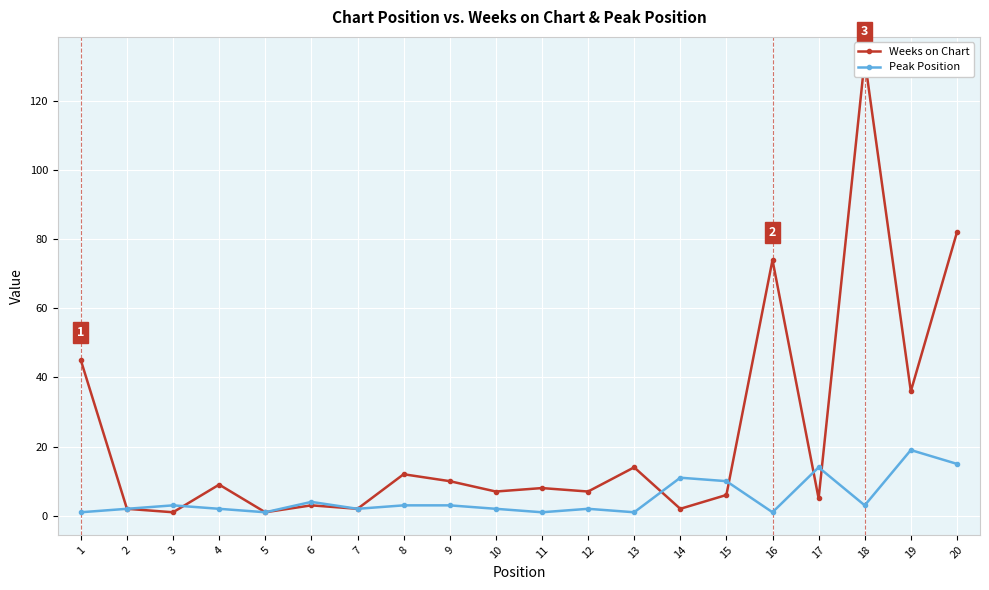

Between 15 and 1, which is larger?

1